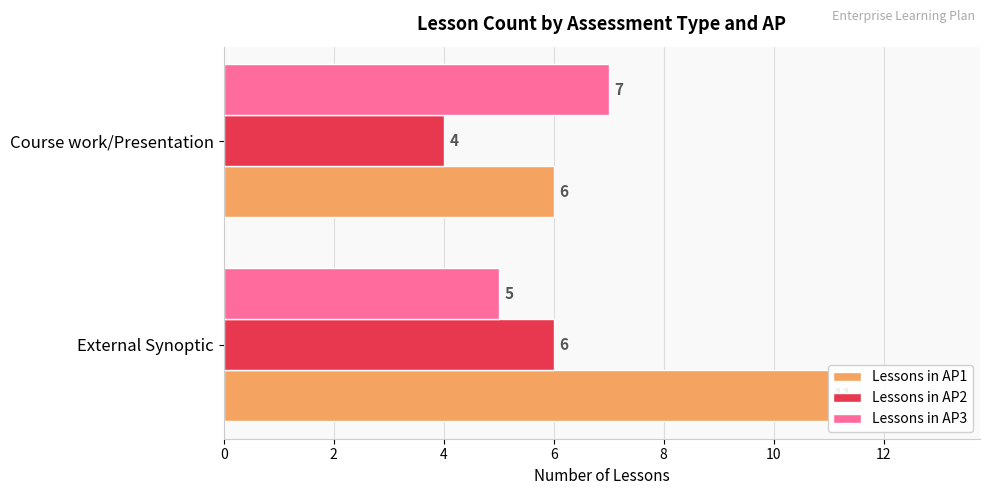

What is the sum of the Lessons in AP3 values at Course work/Presentation and External Synoptic?

12